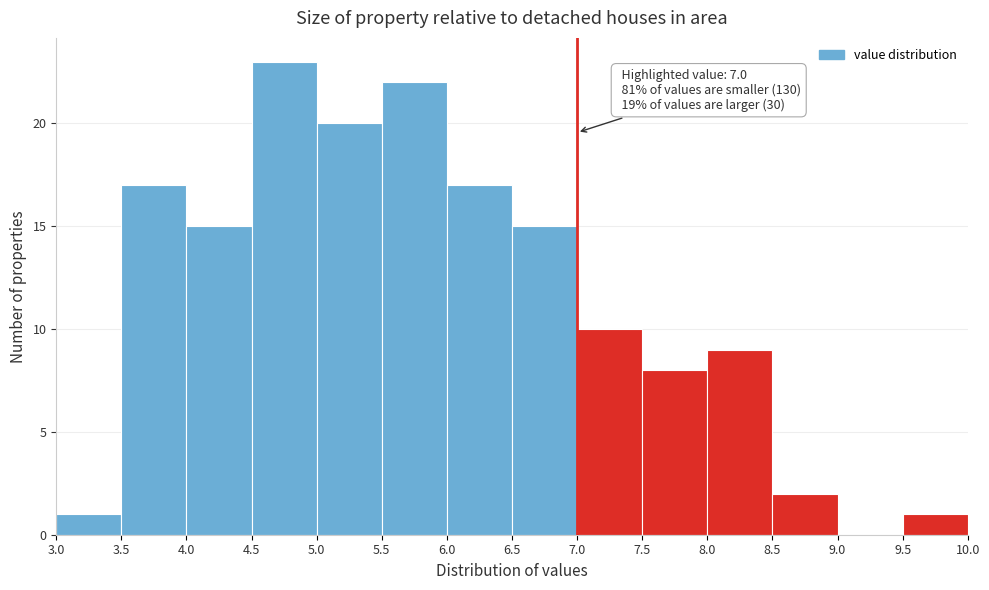

Over which range of the x-axis is the bar tallest?

4.5 to 5.0